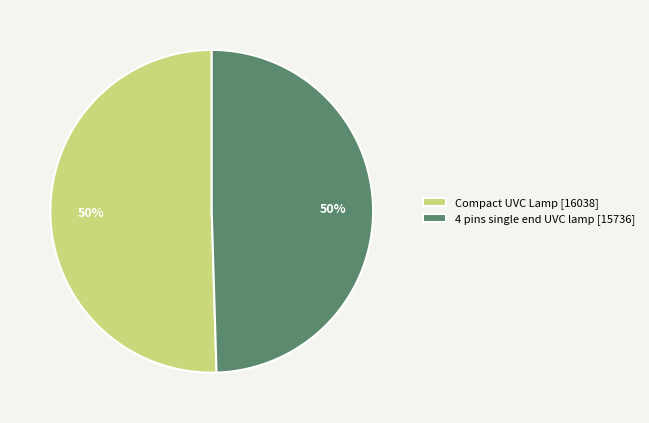

What is the ratio of the value at 4 pins single end UVC lamp to the value at Compact UVC Lamp?

1.0